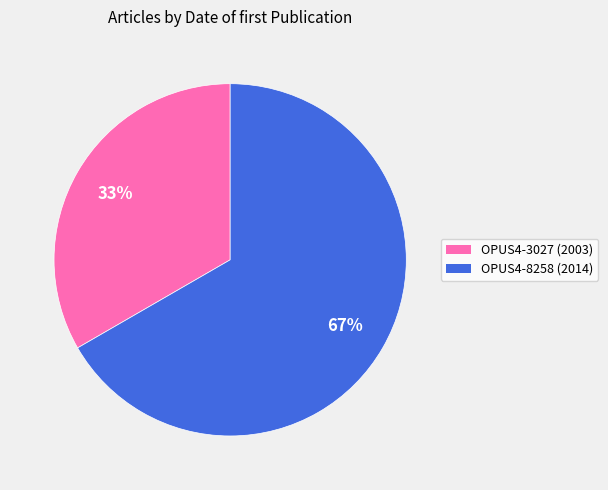

To the nearest percent, what is the average slice percentage?

50%